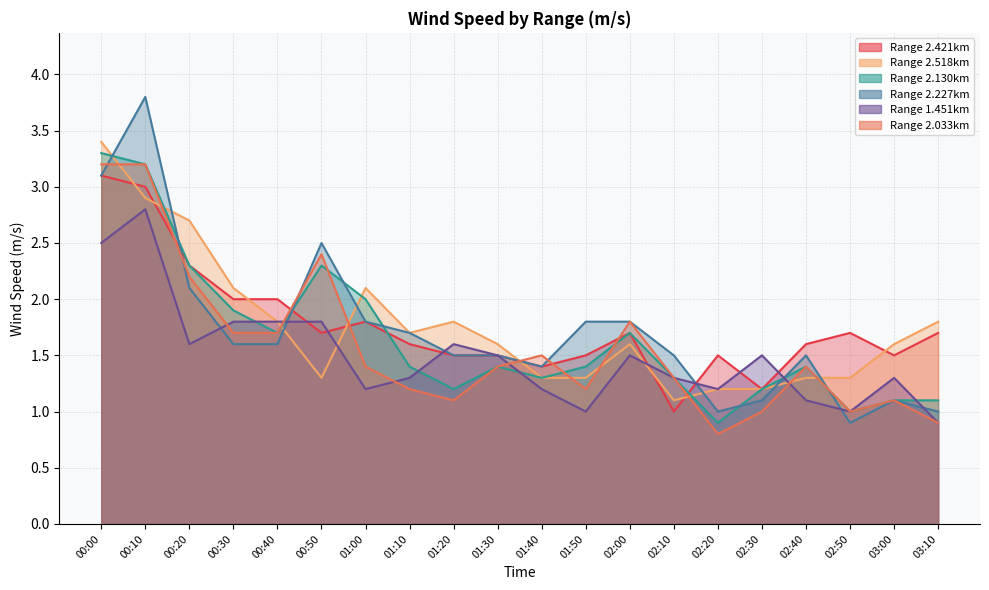

Where do 2.421 and 2.130 first cross each other?

00:40 and 00:50